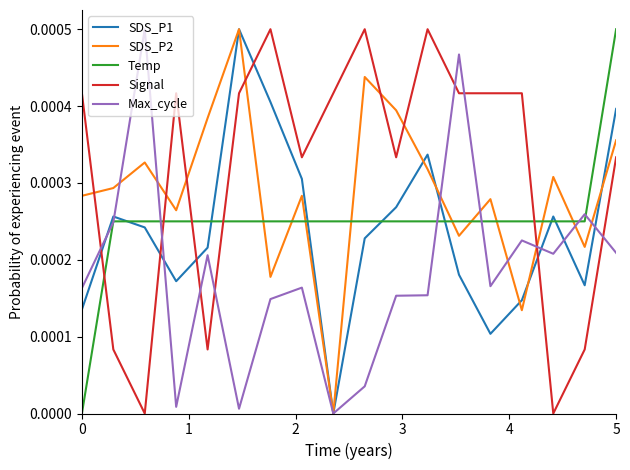

How many values in the SDS_P1 series exceed 0?

17